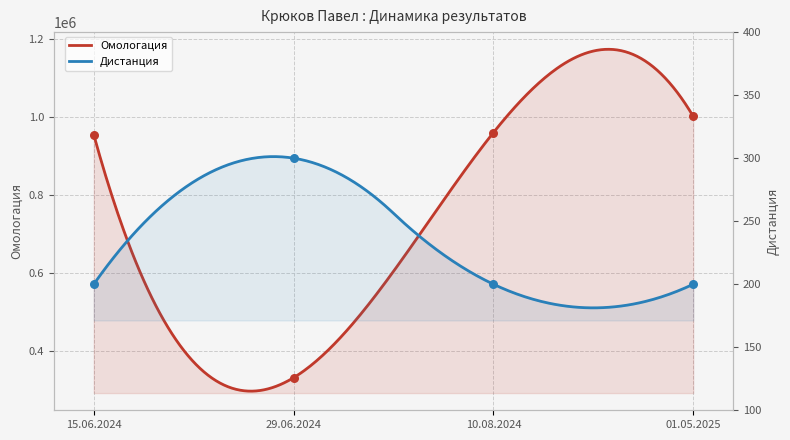

What is the total value across all series at 01.05.2025?

1000734